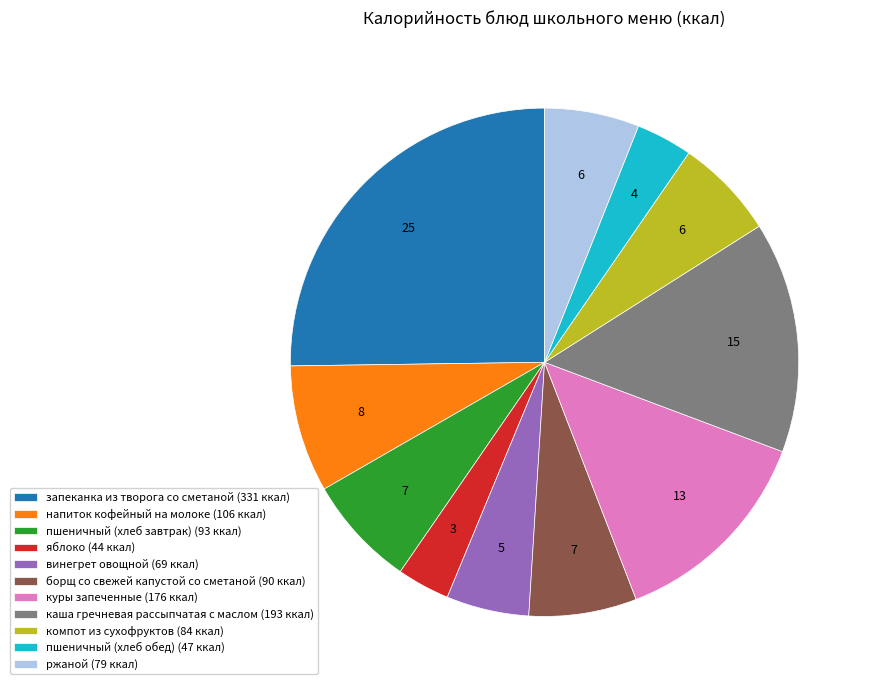

Combined, do пшеничный (хлеб завтрак) (93 ккал) and куры запеченные (176 ккал) account for over 50%?

No